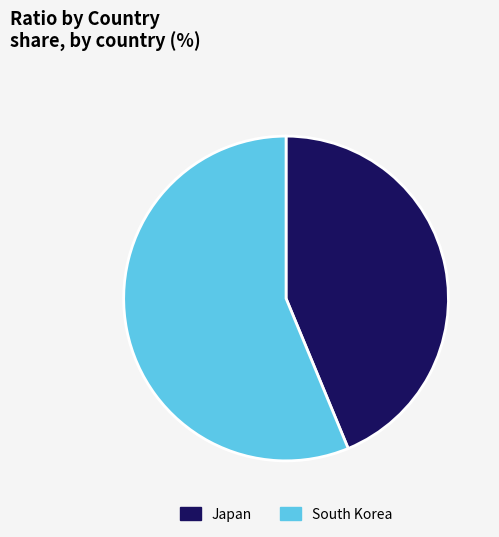

Count the number of slices in the pie.

2